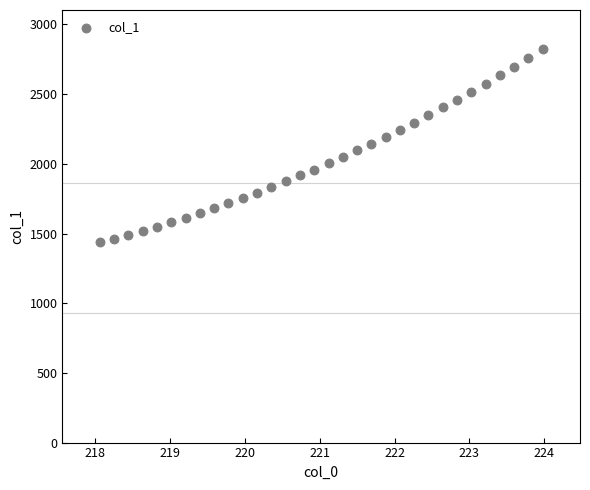

What is the range of Y values (max minus min)?

1385.7